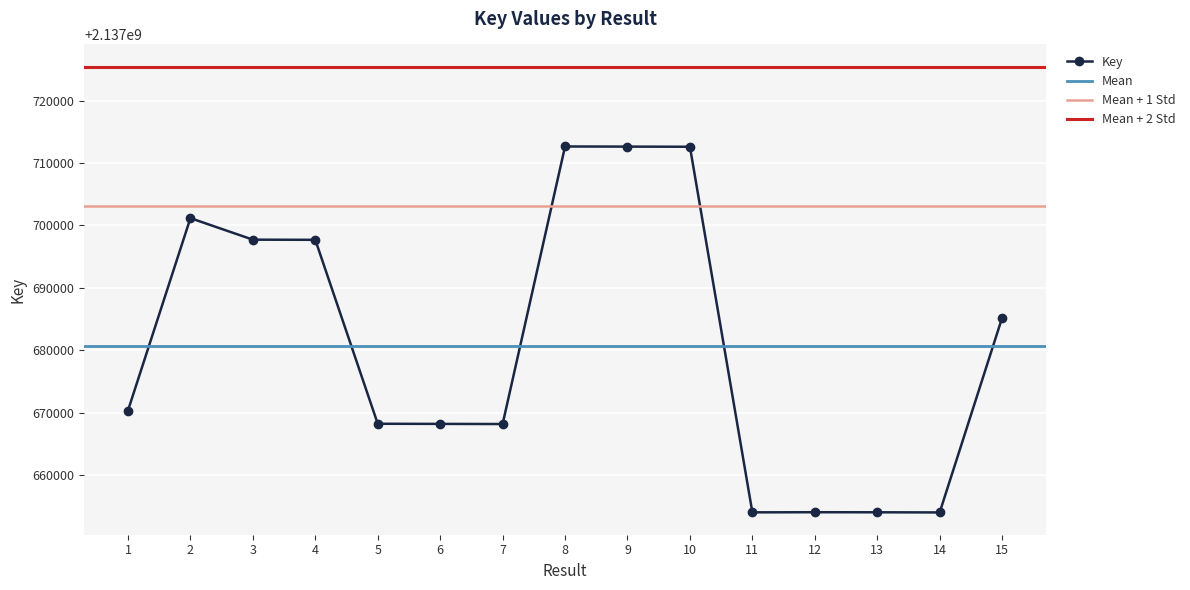

How many data points are less than 2137670330?

7